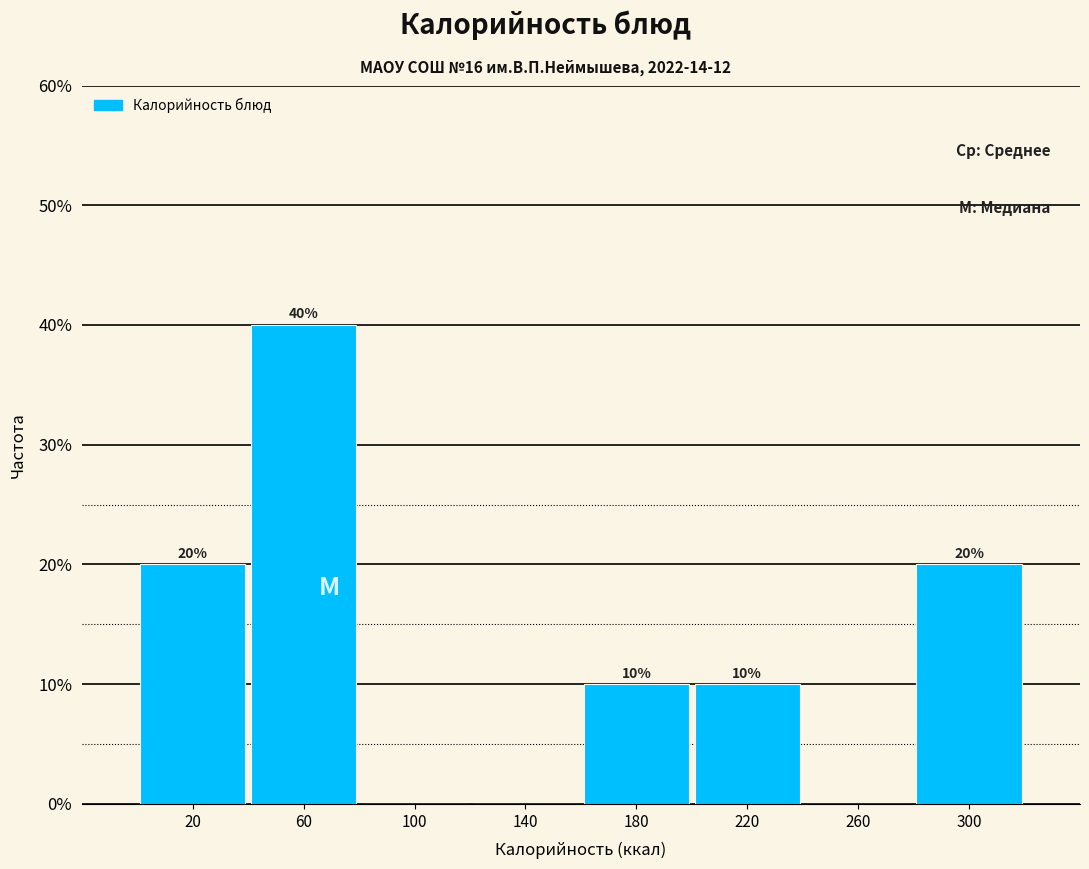

Over which range of the x-axis is the bar tallest?

40 to 80